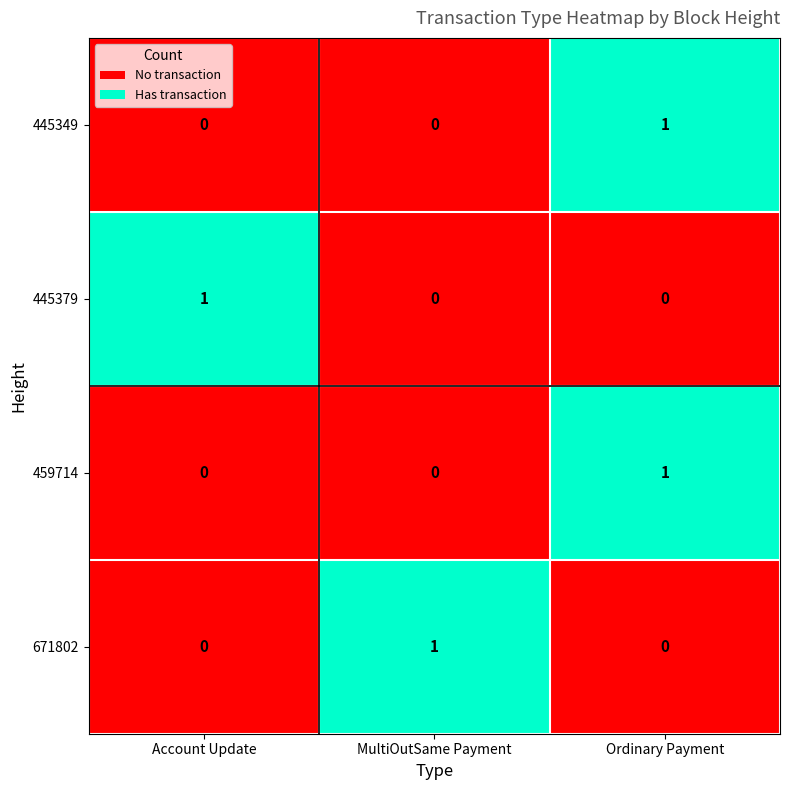

Reading left to right, transcribe all the data shown in this chart.

445349: 0	0	1
445379: 1	0	0
459714: 0	0	1
671802: 0	1	0